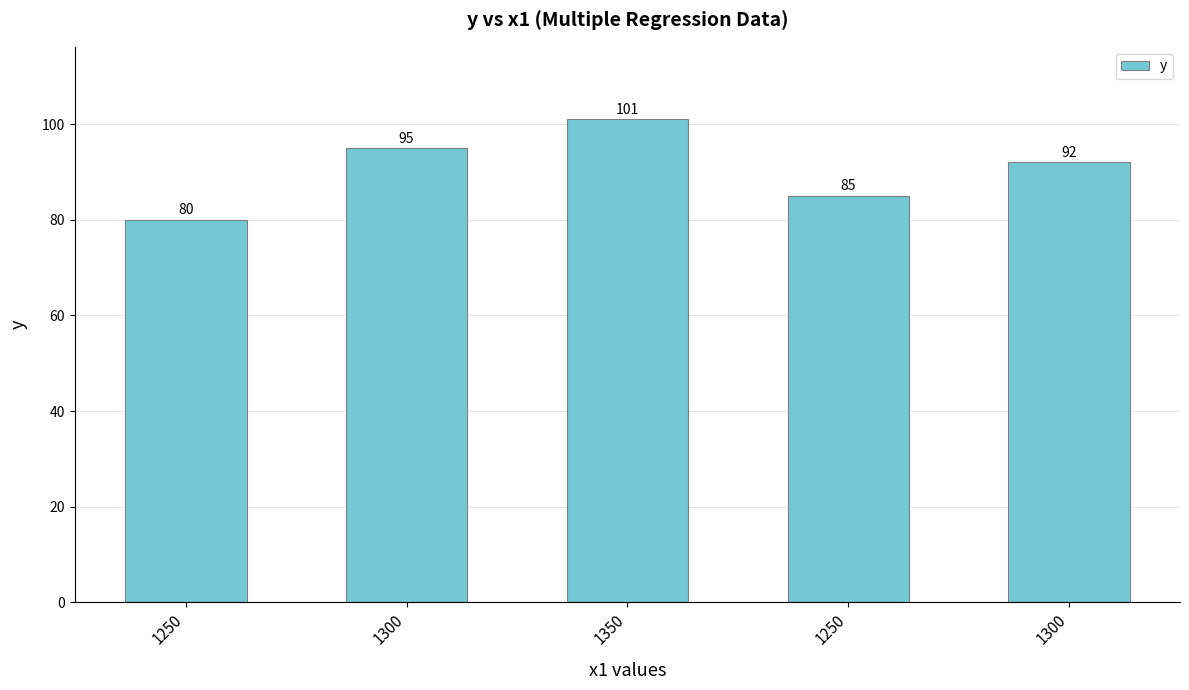

Rank the categories by value from lowest to highest.

1250, 1250, 1300, 1300, 1350